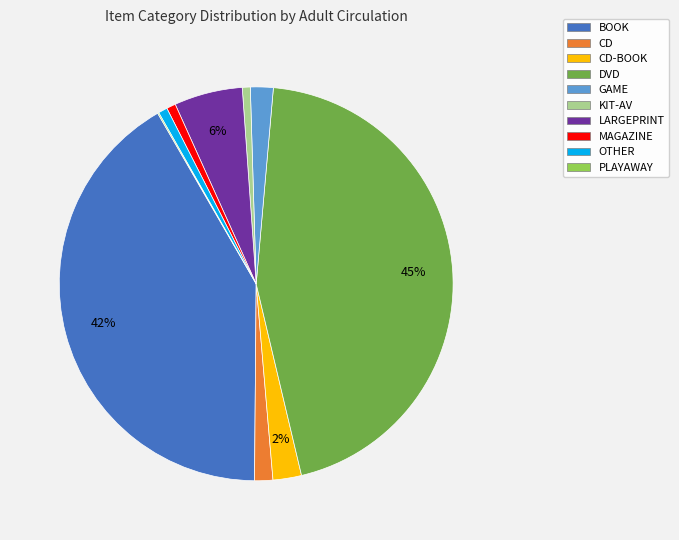

Between MAGAZINE and DVD, which is larger?

DVD